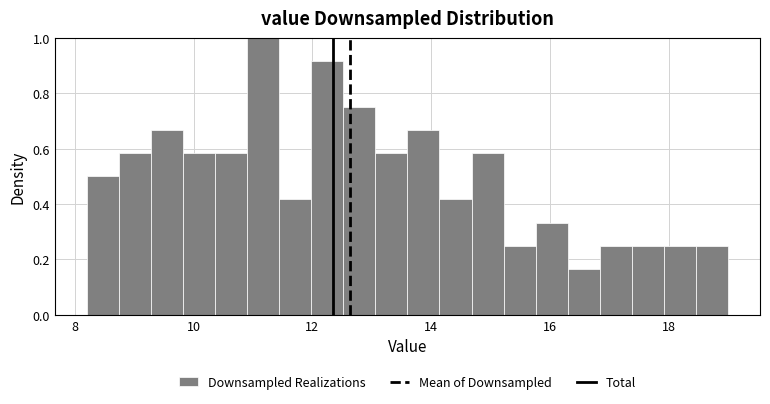

Read against the x-axis, roughly where is the centre of the tallest bar?

11.2